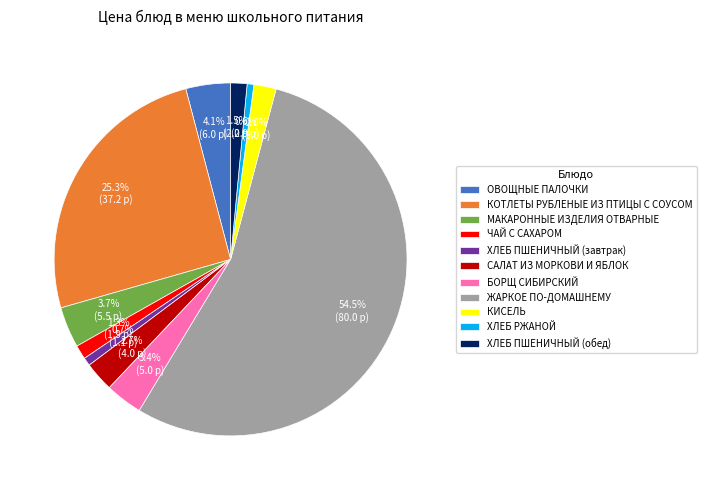

Does any single category account for the majority?

Yes